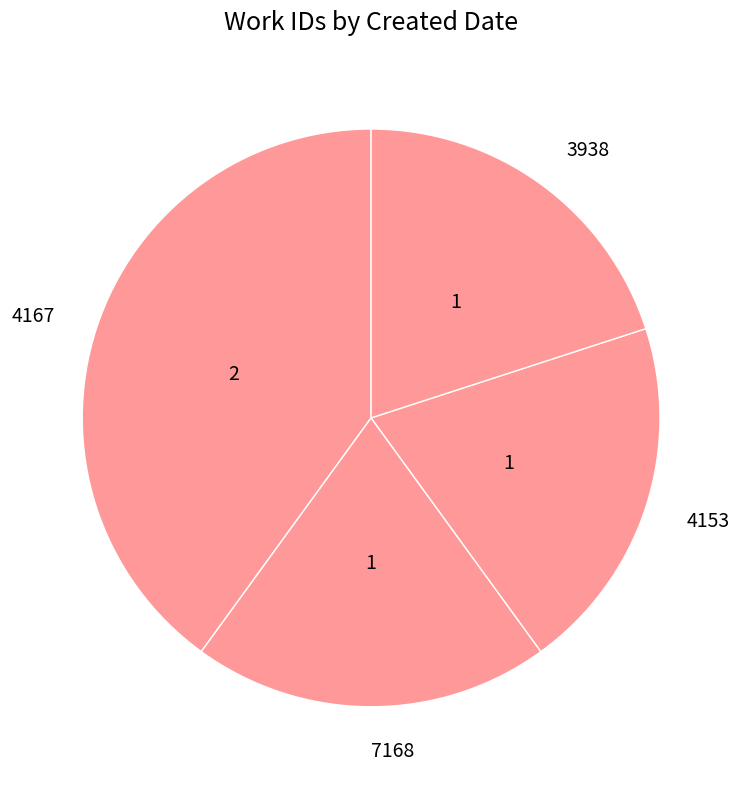

Between 4167 and 7168, which is larger?

4167